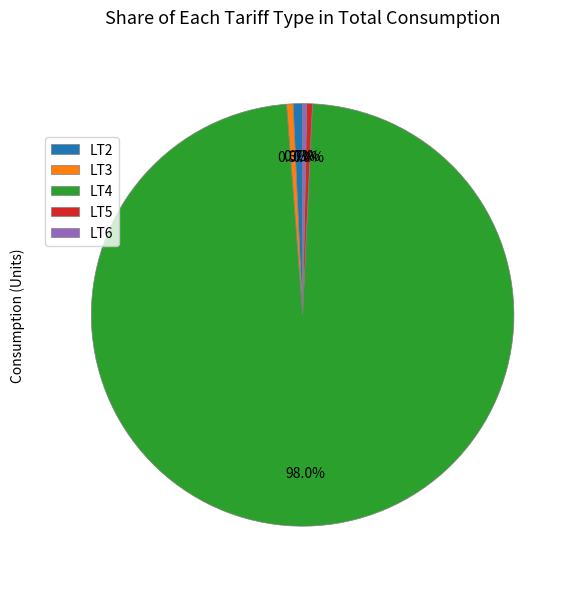

How much of the chart is everything except LT2?

99.3%